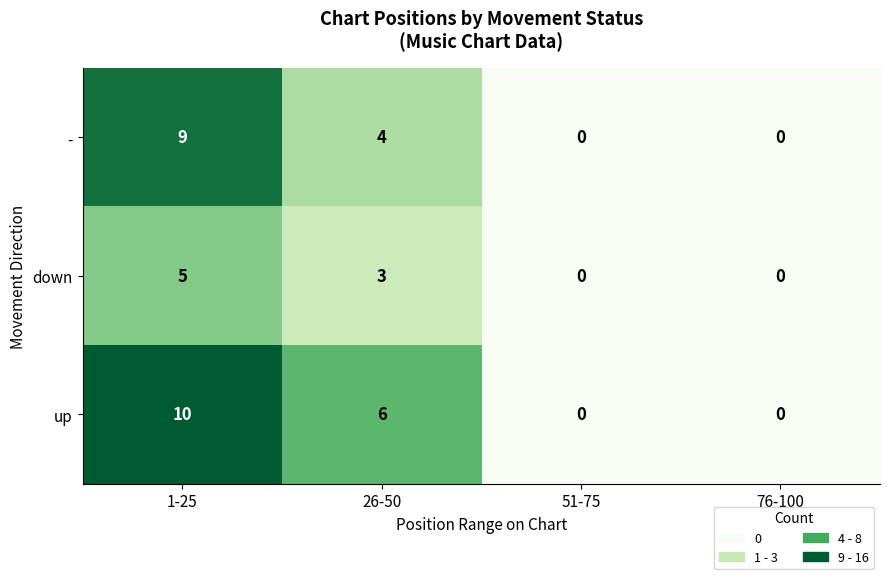

Where is up nearest to the value 5?

26-50